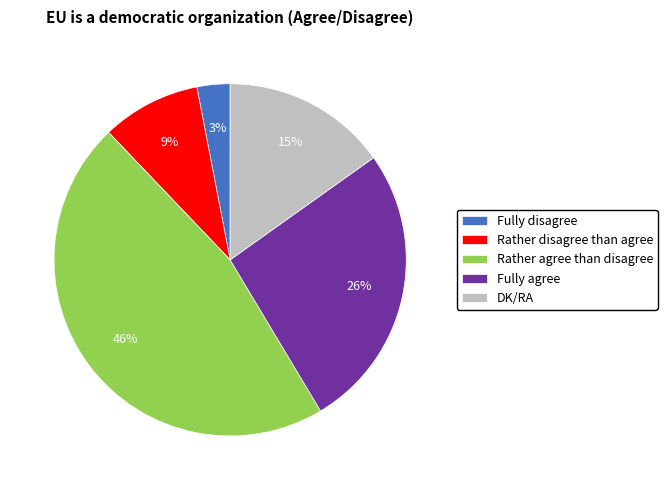

To the nearest percent, what is the average slice percentage?

20%